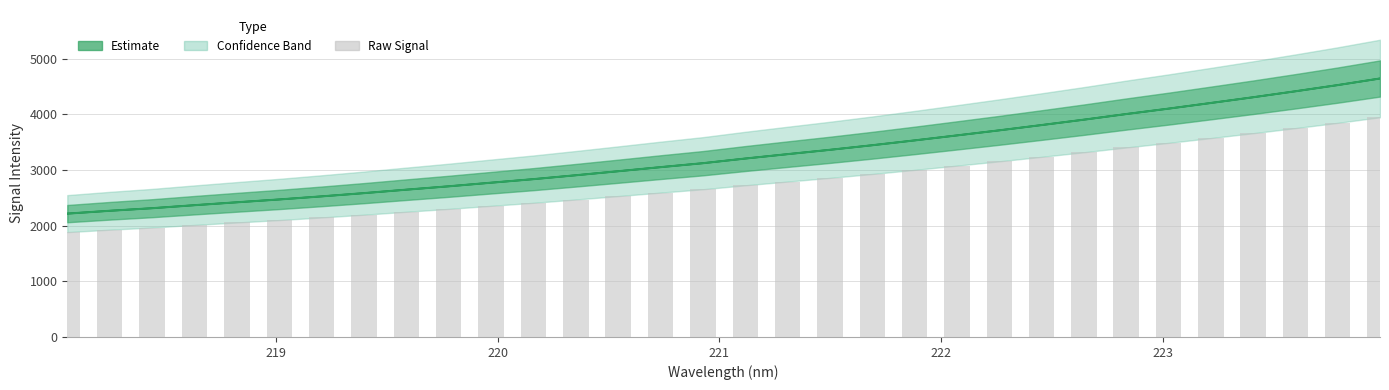

List the labels in order of value, smallest first.

218.0596, 218.2508, 218.442, 218.6332, 218.8244, 219.0156, 219.2067, 219.3979, 219.589, 219.7801, 219.9712, 220.1623, 220.3533, 220.5444, 220.7354, 220.9264, 221.1174, 221.3083, 221.4993, 221.6902, 221.8812, 222.0721, 222.263, 222.4538, 222.6447, 222.8355, 223.0264, 223.2172, 223.408, 223.5987, 223.7895, 223.9802